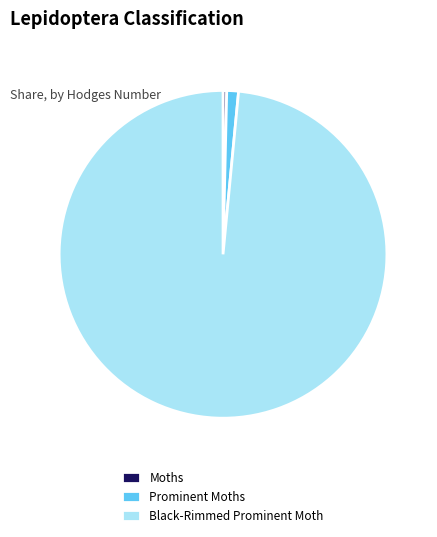

Is Prominent Moths the majority of the pie?

No